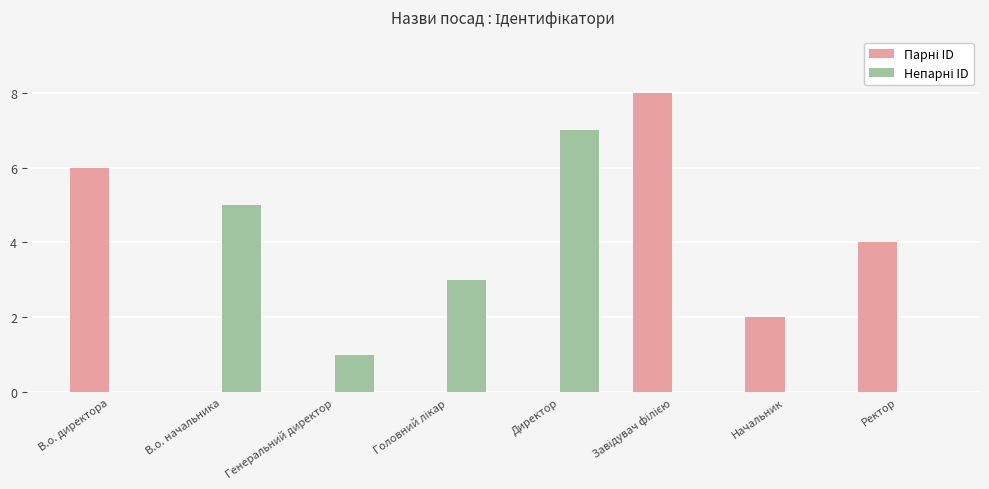

Reading right to left, what are all the values shown in this chart?

Парні ID: 4	2	8	0	0	0	0	6
Непарні ID: 0	0	0	7	3	1	5	0